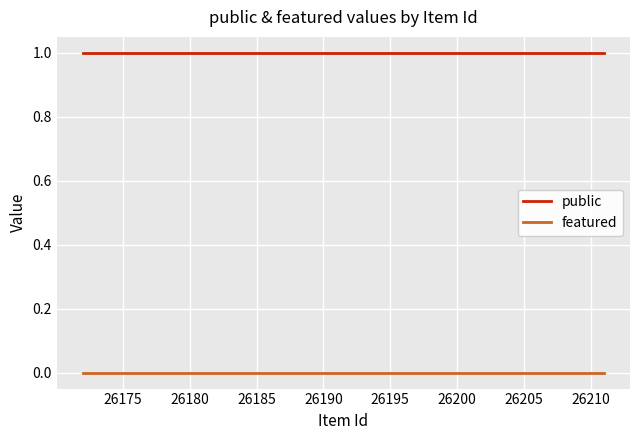

True or false: public has more than 1 points higher than both neighbors.

False